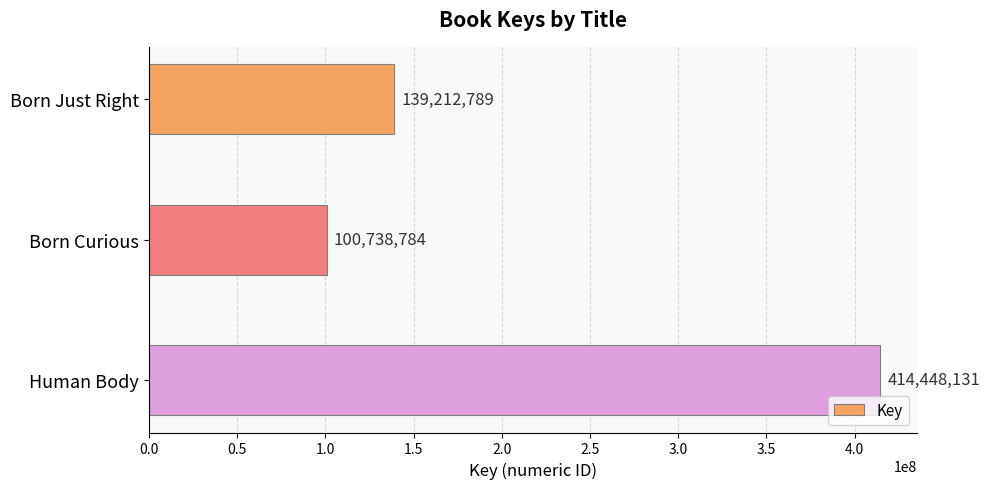

Count the values in the range 100738784 to 414448131.

3